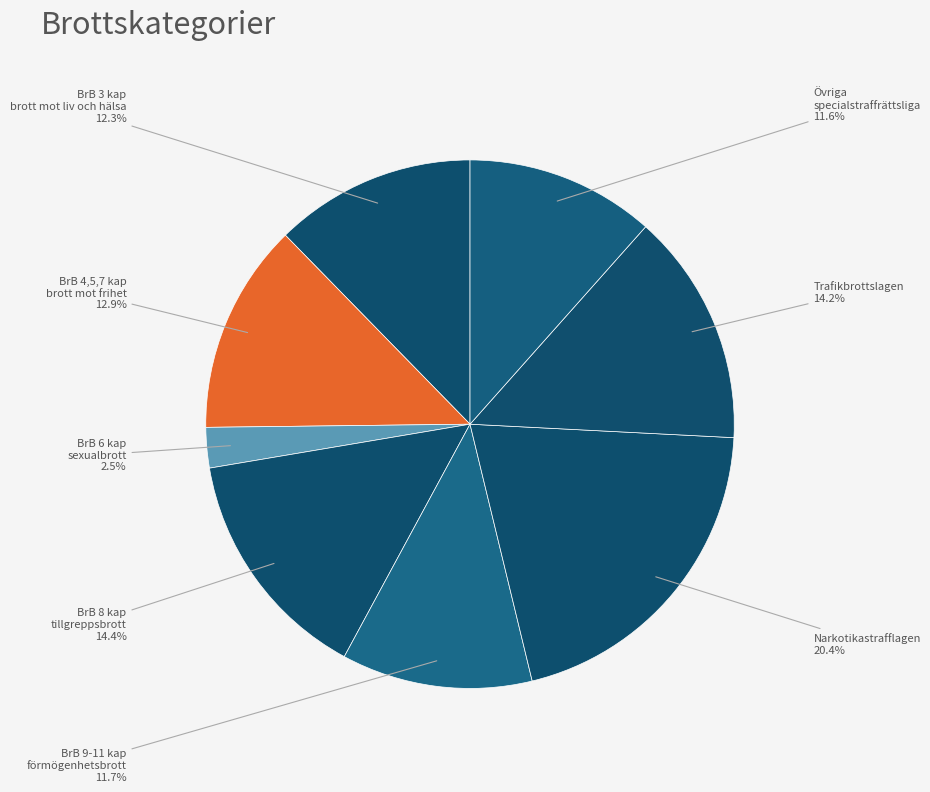

How many segments does this pie chart have?

8